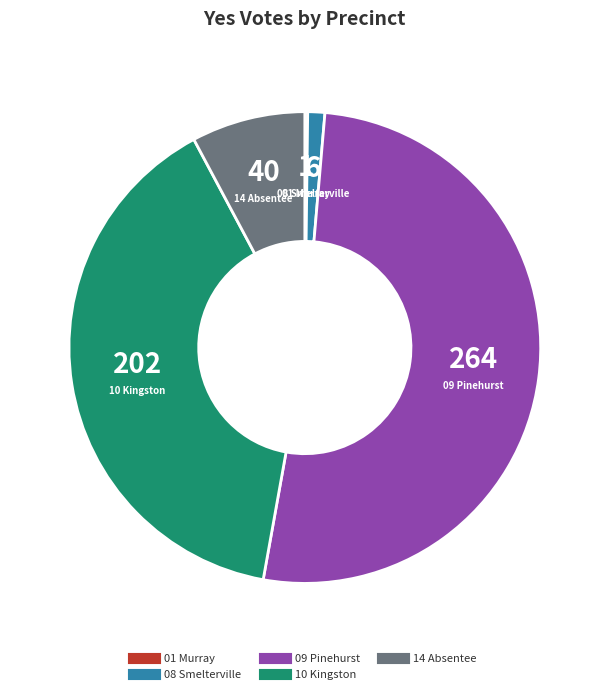

Which slice represents more than half of the pie?

09 Pinehurst